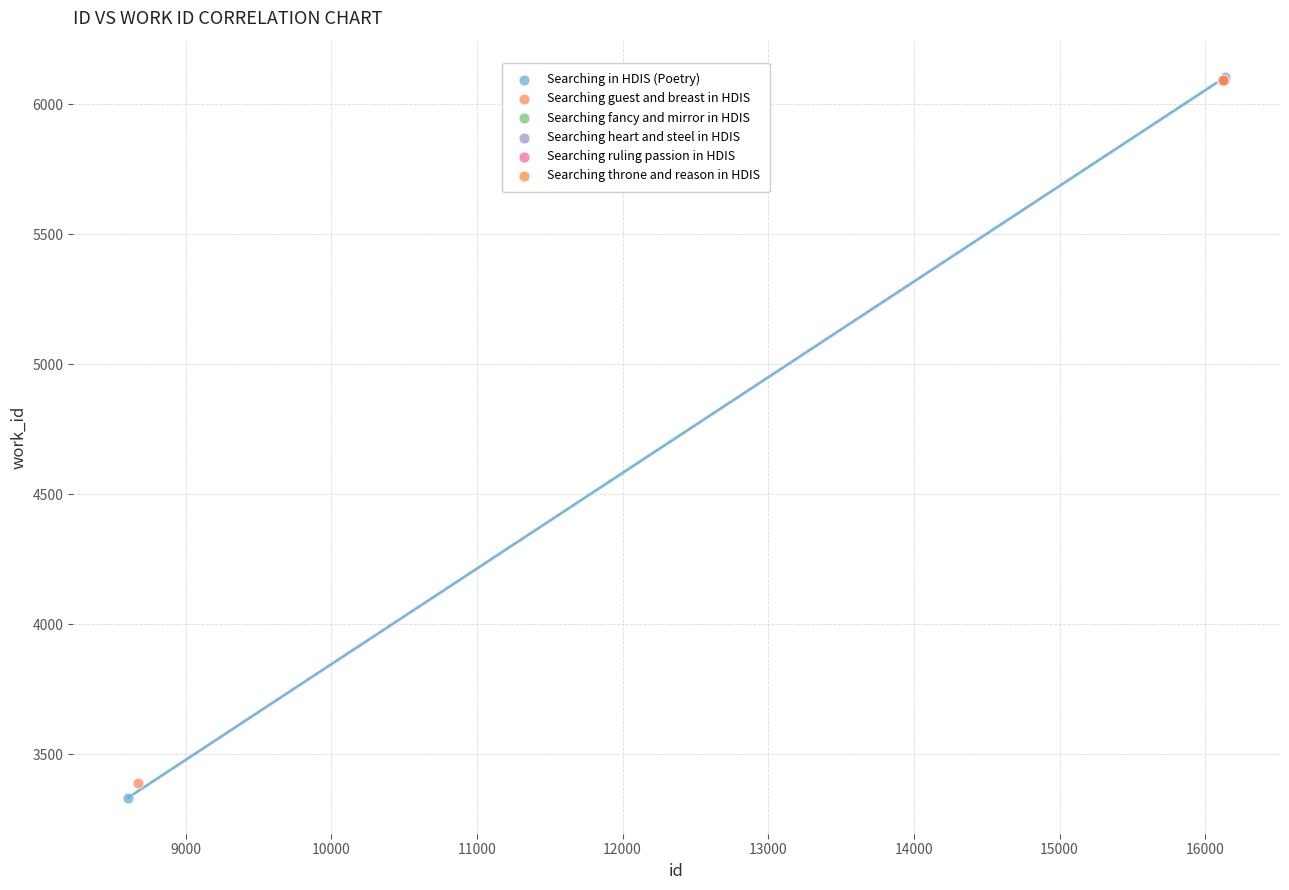

What are all the series names shown in the legend?

Searching in HDIS (Poetry), Searching guest and breast in HDIS, Searching fancy and mirror in HDIS, Searching heart and steel in HDIS, Searching ruling passion in HDIS, Searching throne and reason in HDIS